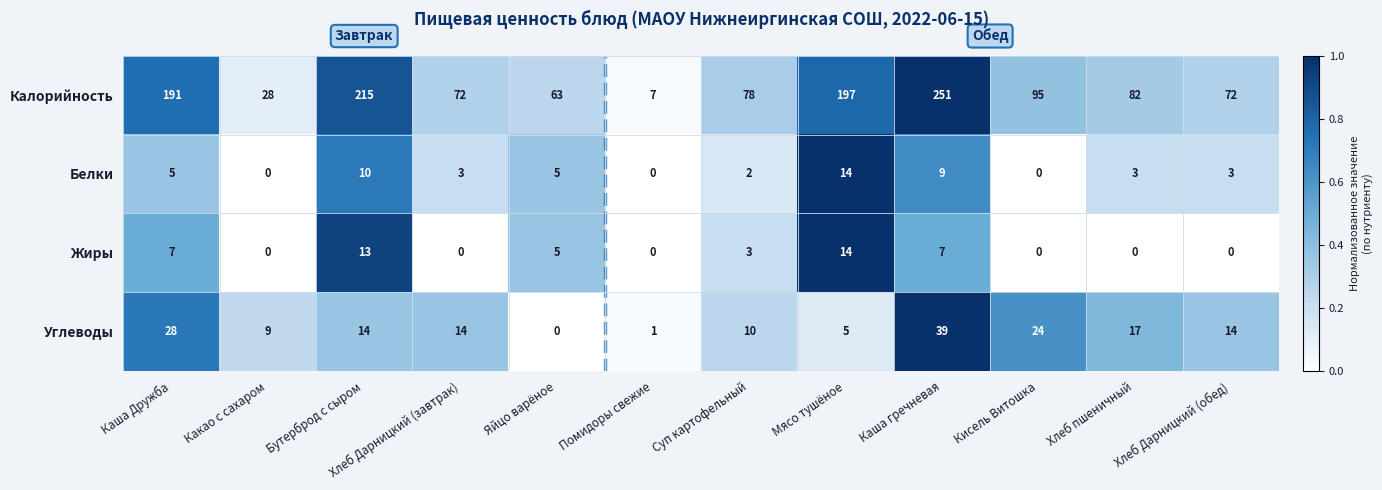

What is the difference between the maximum and second lowest values in the Жиры series?

14